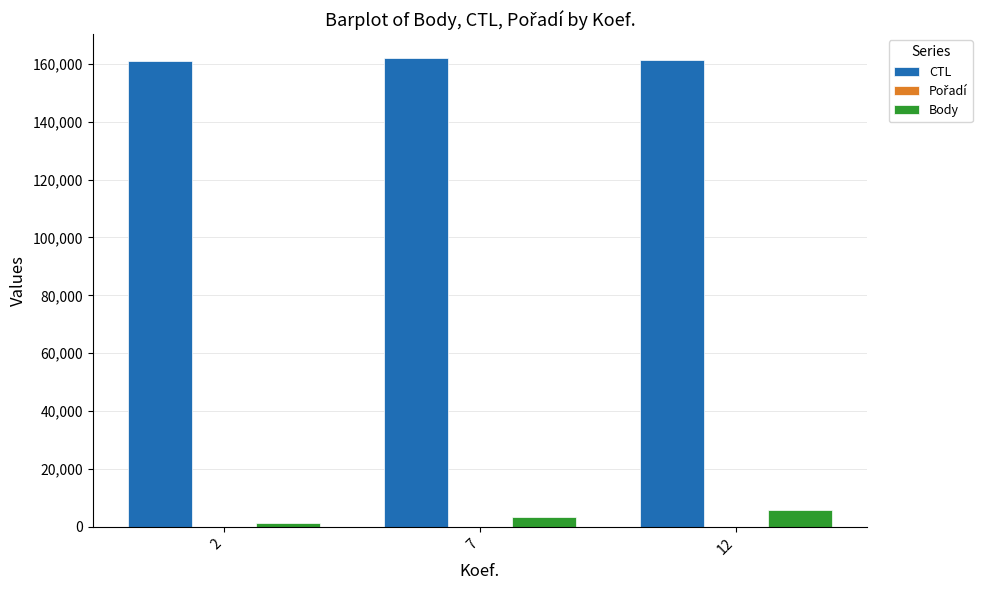

Where is CTL nearest to the value 161609?

12